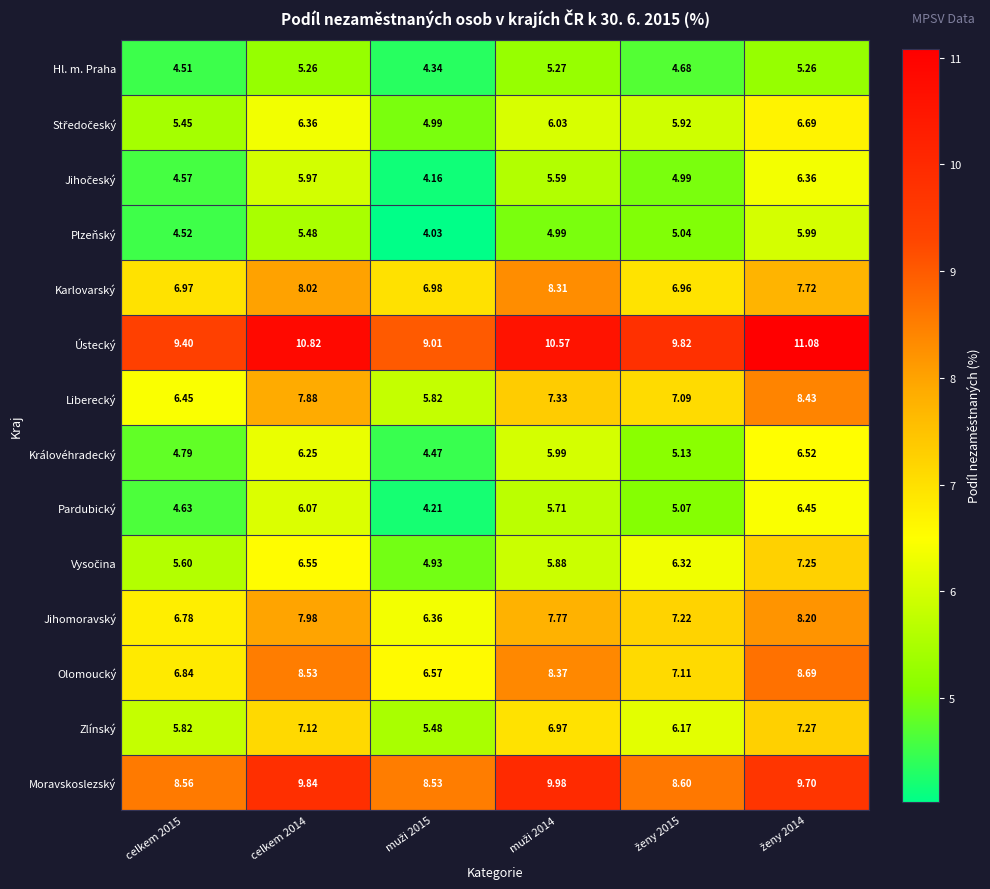

Which series has the largest total across all categories?

Ústecký